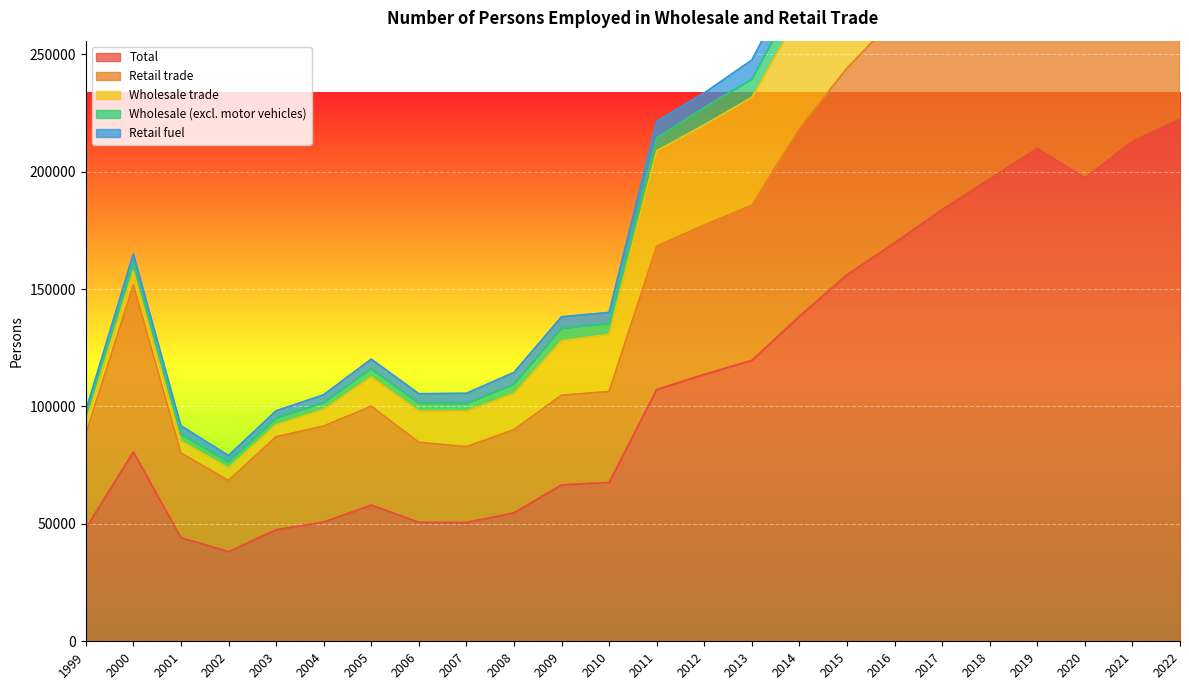

Where is Wholesale trade nearest to the value 267592?

2014